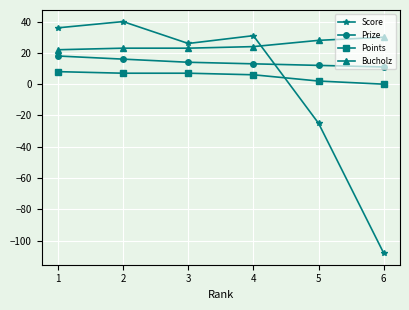

What is the average value of the Prize series?

14